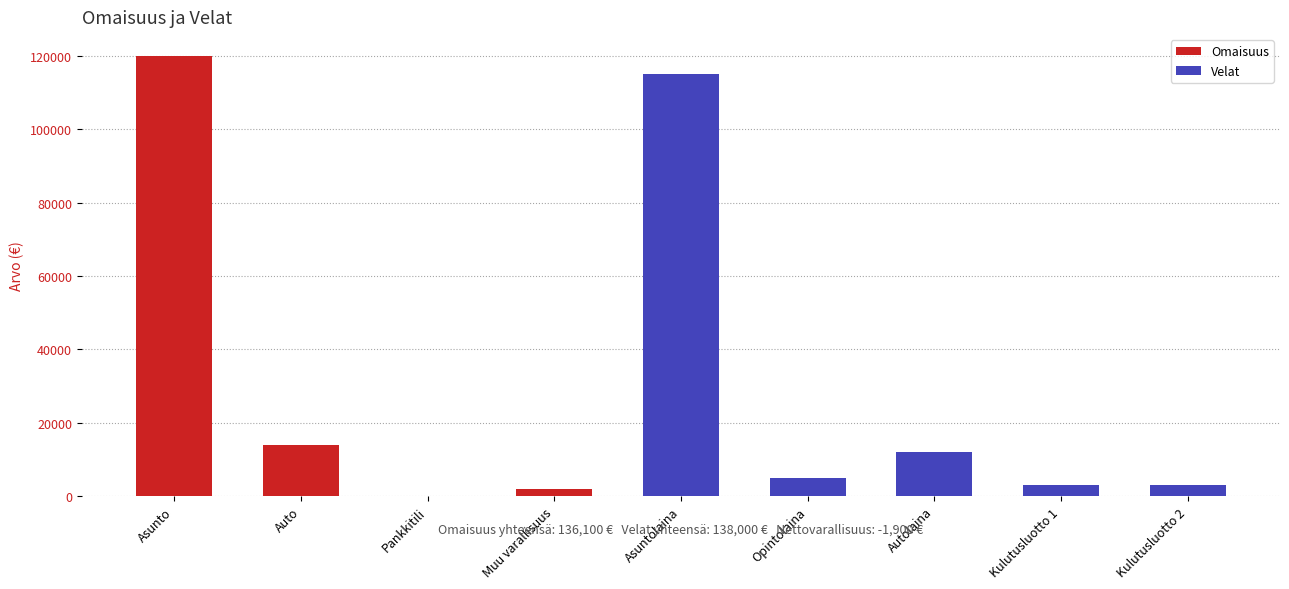

What is the label of the 7th bar from the left?

Autolaina